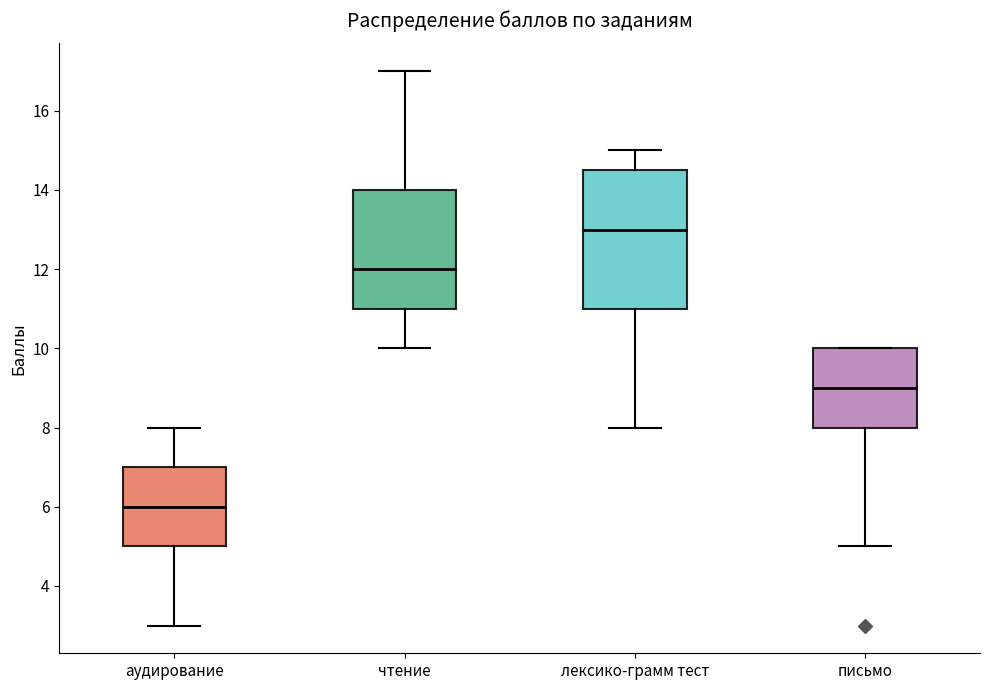

Which box's median line is the highest?

лексико-грамм тест